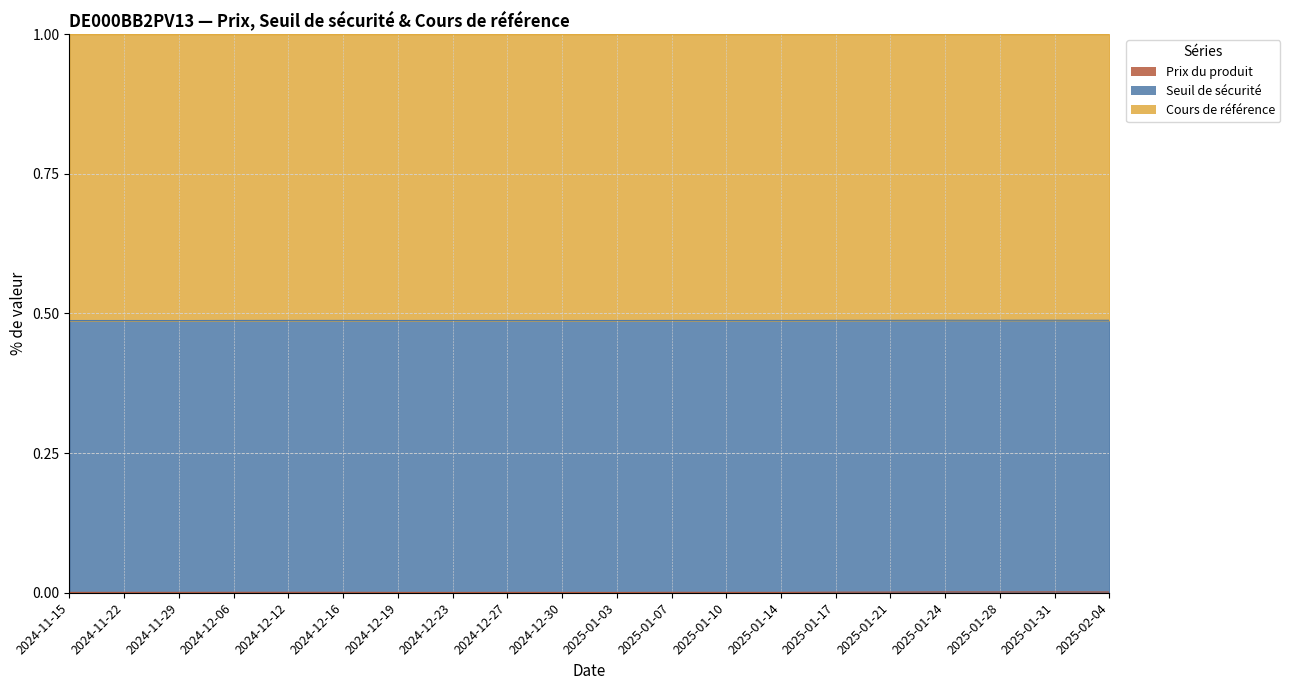

At how many categories does at least one series exceed 0?

20